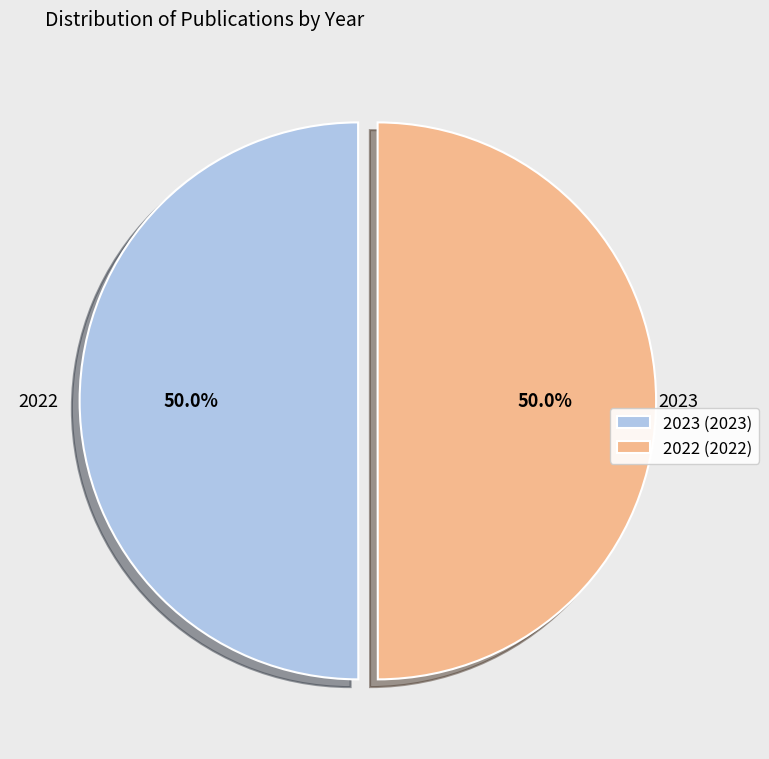

The 2023 slice represents 41% of the pie. True or false?

False